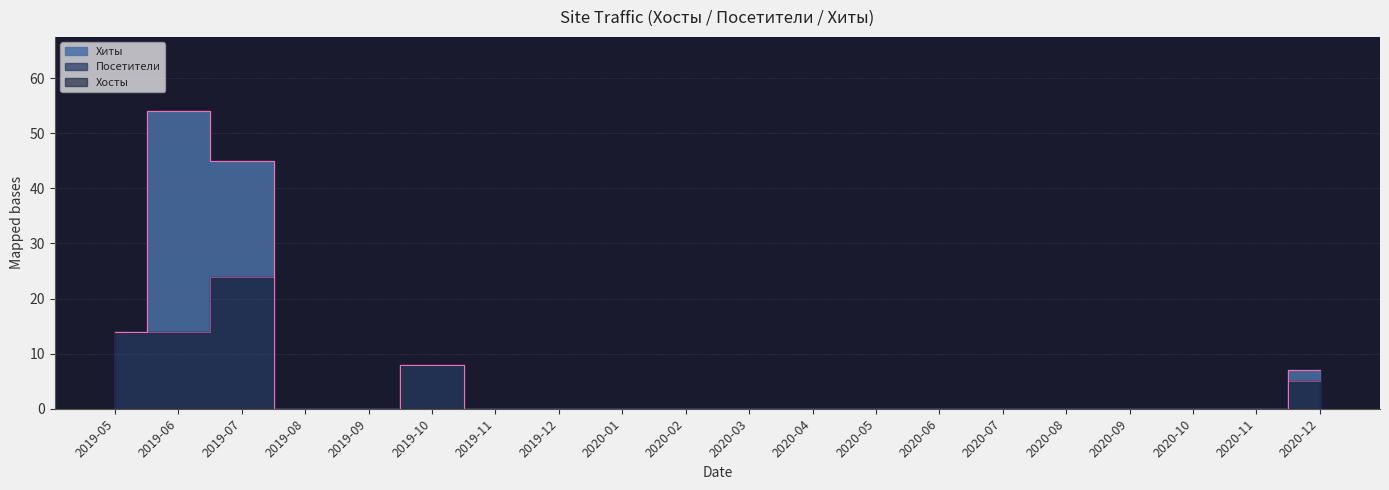

Which series has the largest total across all categories?

Хиты